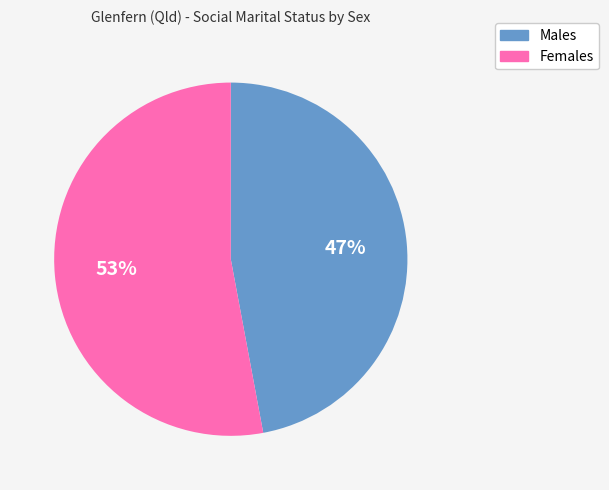

Is the sum of Males and Females greater than half?

Yes